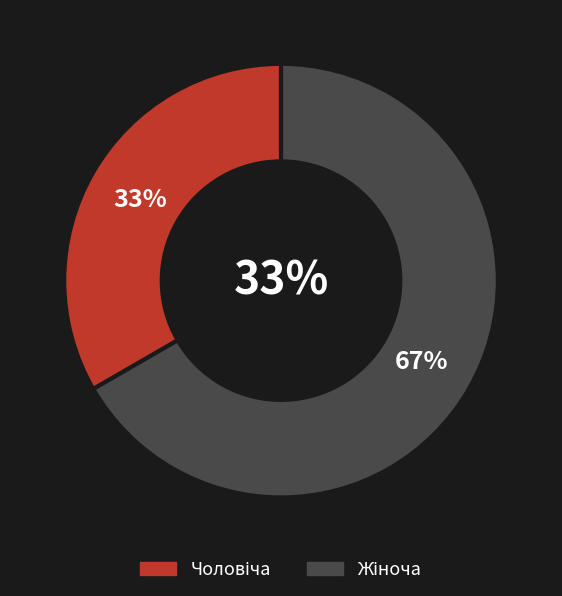

How many segments does this pie chart have?

2